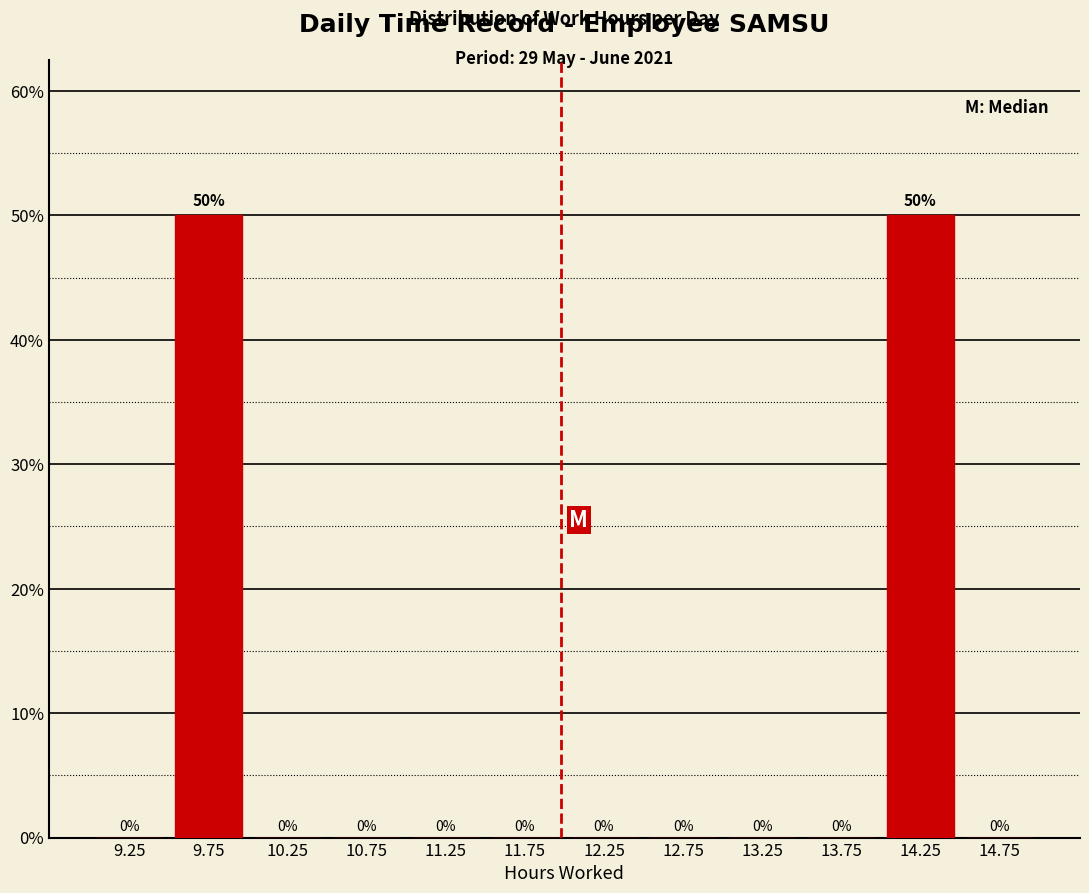

How tall is the bar that spans 9.5 to 10.0 on the x-axis?

50